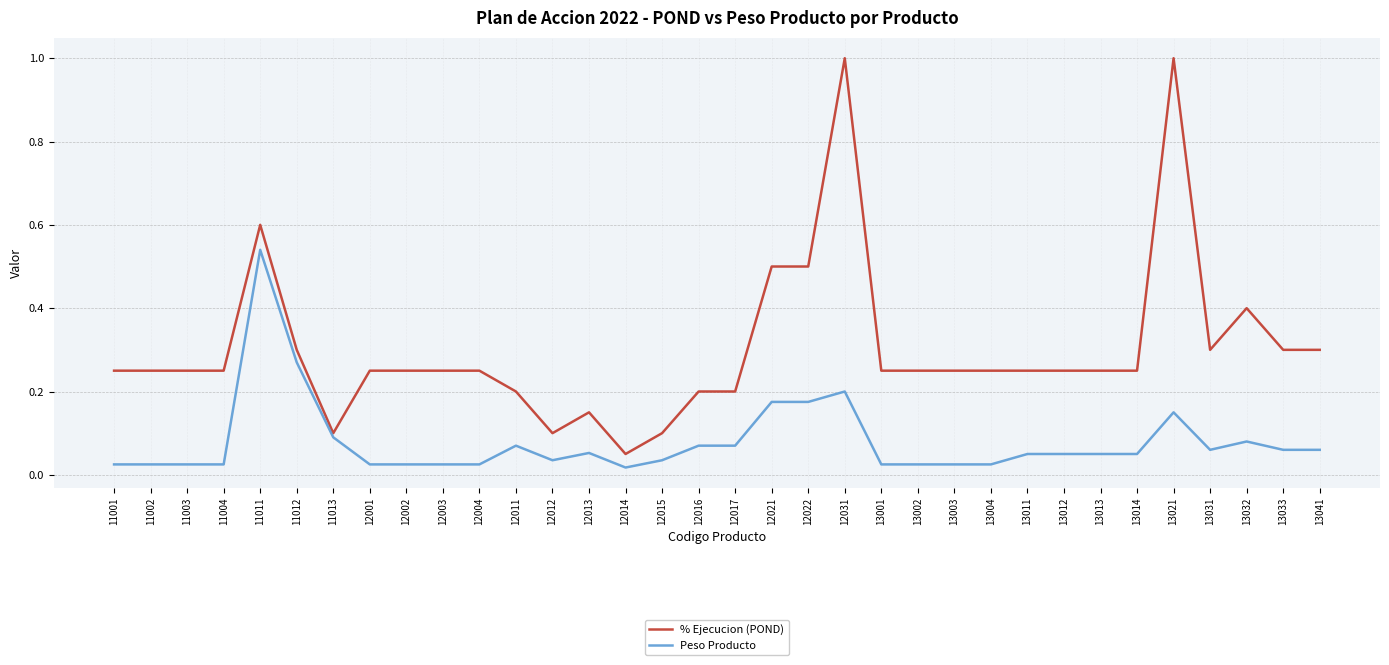

Where is % Ejecucion (POND) nearest to the value 0?

12014